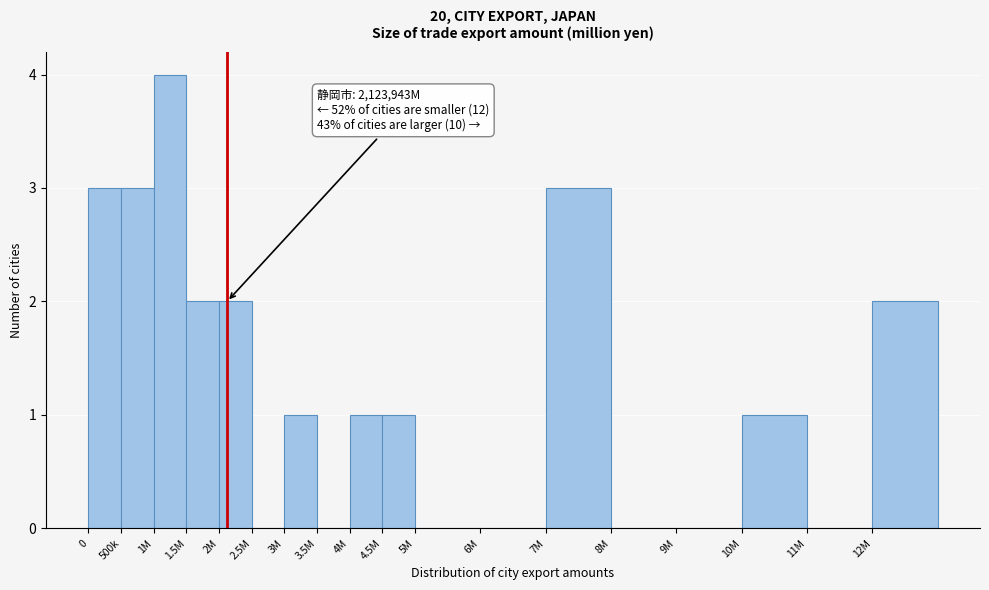

Reading left to right, list all the values displayed in this chart.

0=3	500k=3	1M=4	1.5M=2	2M=2	2.5M=0	3M=1	3.5M=0	4M=1	4.5M=1	5M=0	6M=0	7M=3	8M=0	9M=0	10M=1	11M=0	12M=2